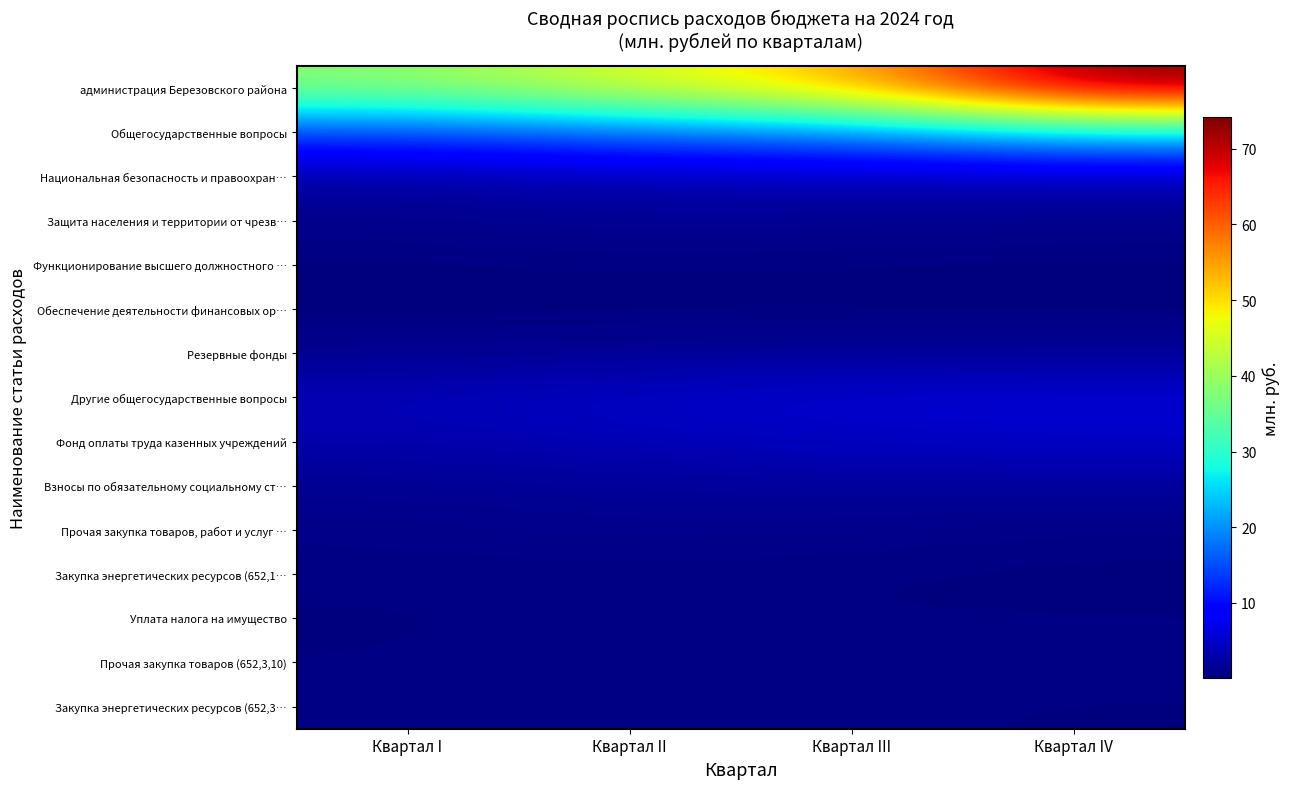

Rank the series at Квартал II from lowest to highest value.

Обеспечение деятельности финансовых ор…, Функционирование высшего должностного …, Уплата налога на имущество, Закупка энергетических ресурсов (652,1…, Закупка энергетических ресурсов (652,3…, Прочая закупка товаров (652,3,10), Прочая закупка товаров, работ и услуг …, Защита населения и территории от чрезв…, Резервные фонды, Взносы по обязательному социальному ст…, Национальная безопасность и правоохран…, Фонд оплаты труда казенных учреждений, Другие общегосударственные вопросы, Общегосударственные вопросы, администрация Березовского района